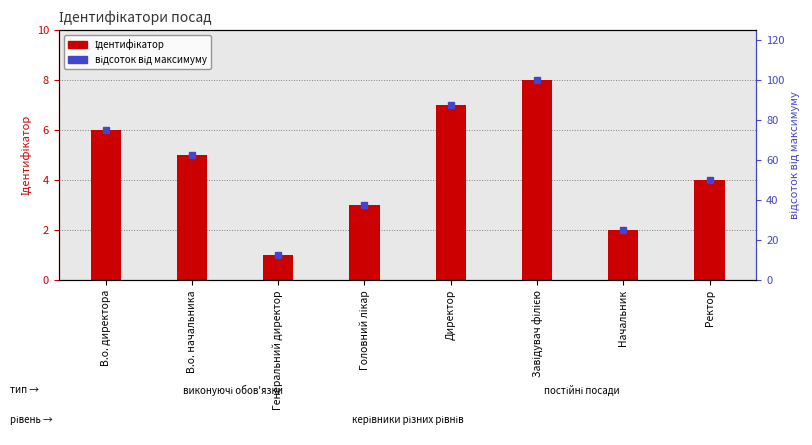

What value does the відсоток від максимуму series have at Завідувач філією?

100.0